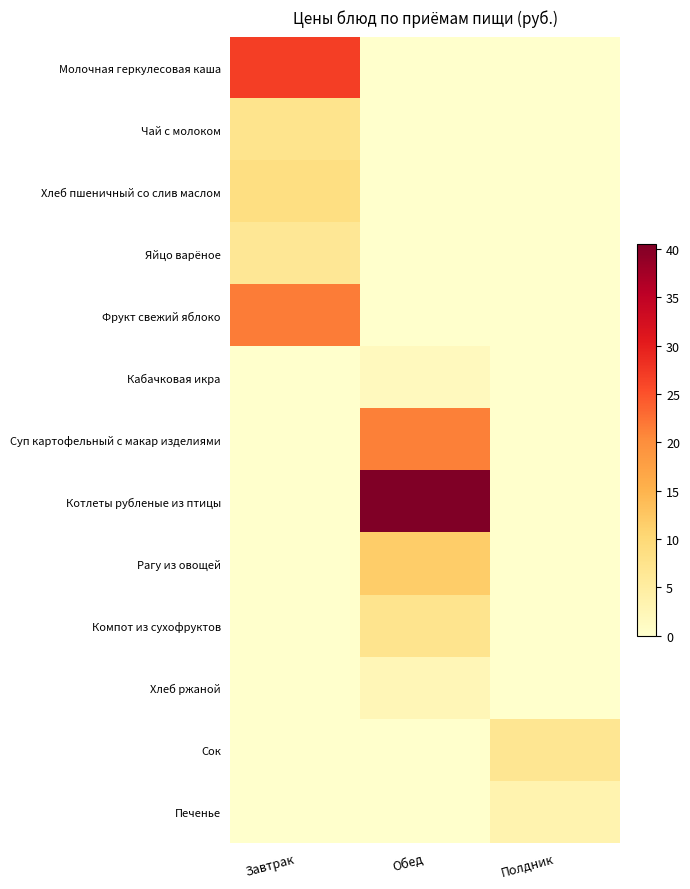

At how many categories does at least one series exceed 32?

1